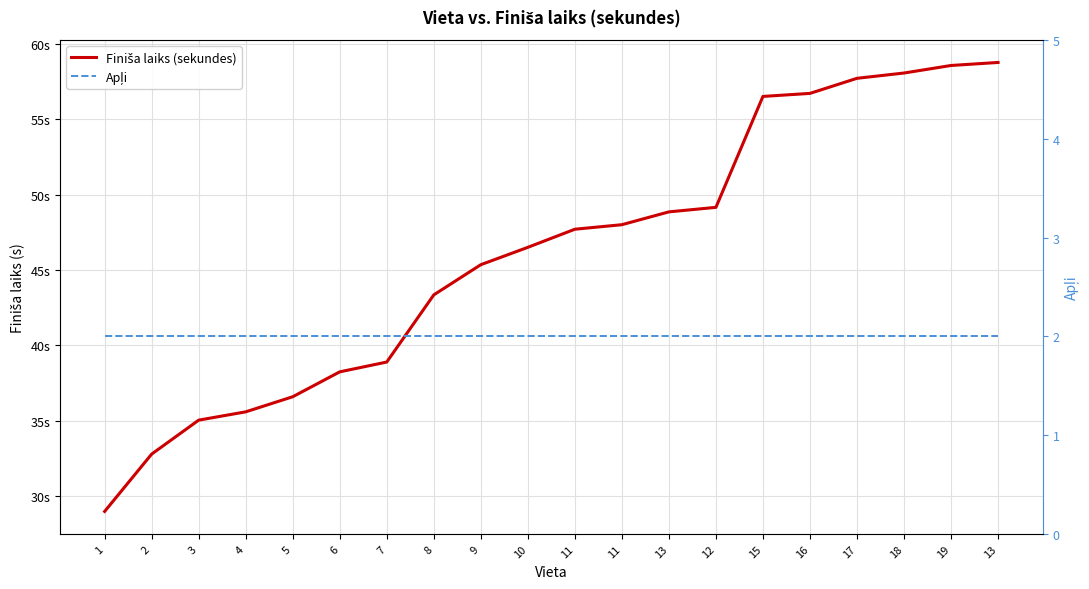

List the series in order of their overall mean, lowest first.

Apļi, Finiša laiks (sekundes)